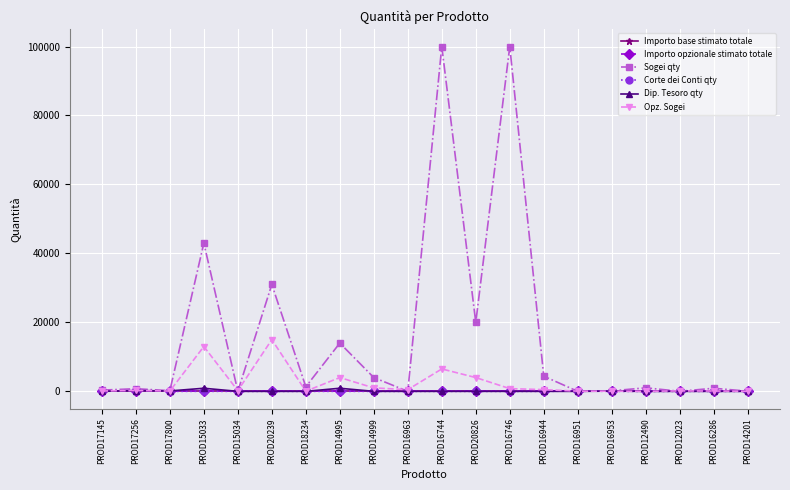

Does the chart have visible grid lines?

Yes